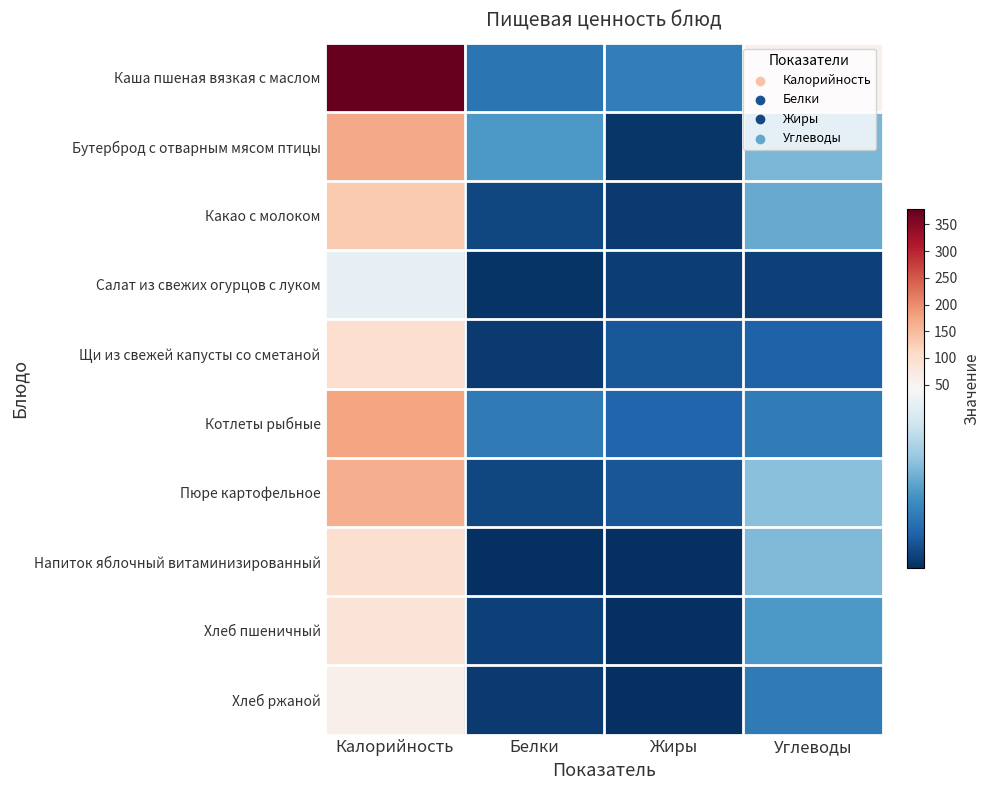

What is the spread (max minus min) of values at Калорийность?

340.0